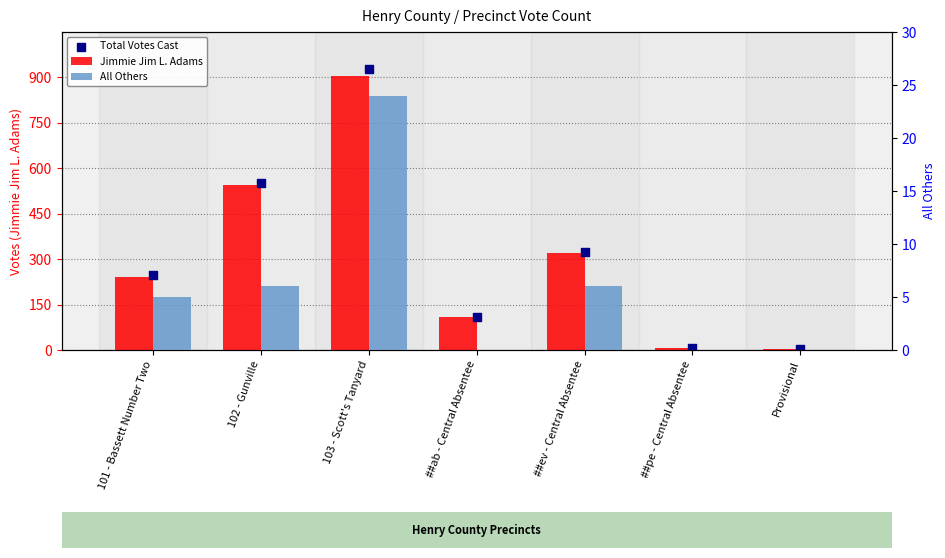

At how many categories does at least one series exceed 536?

2